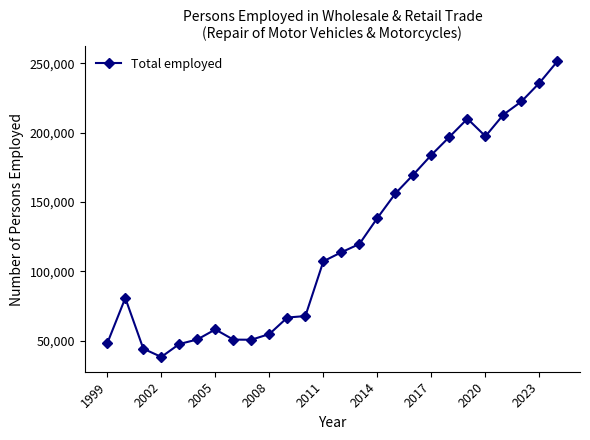

What is the value of the 6th point from the left?

50784